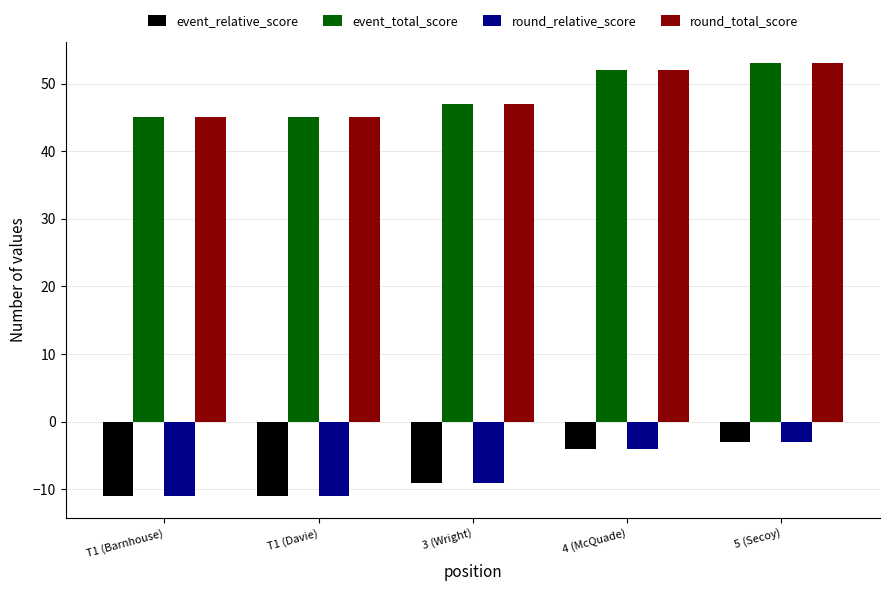

Reading right to left, transcribe all the data shown in this chart.

event_relative_score: 5 (Secoy)=-3	4 (McQuade)=-4	3 (Wright)=-9	T1 (Davie)=-11	T1 (Barnhouse)=-11
event_total_score: 5 (Secoy)=53	4 (McQuade)=52	3 (Wright)=47	T1 (Davie)=45	T1 (Barnhouse)=45
round_relative_score: 5 (Secoy)=-3	4 (McQuade)=-4	3 (Wright)=-9	T1 (Davie)=-11	T1 (Barnhouse)=-11
round_total_score: 5 (Secoy)=53	4 (McQuade)=52	3 (Wright)=47	T1 (Davie)=45	T1 (Barnhouse)=45